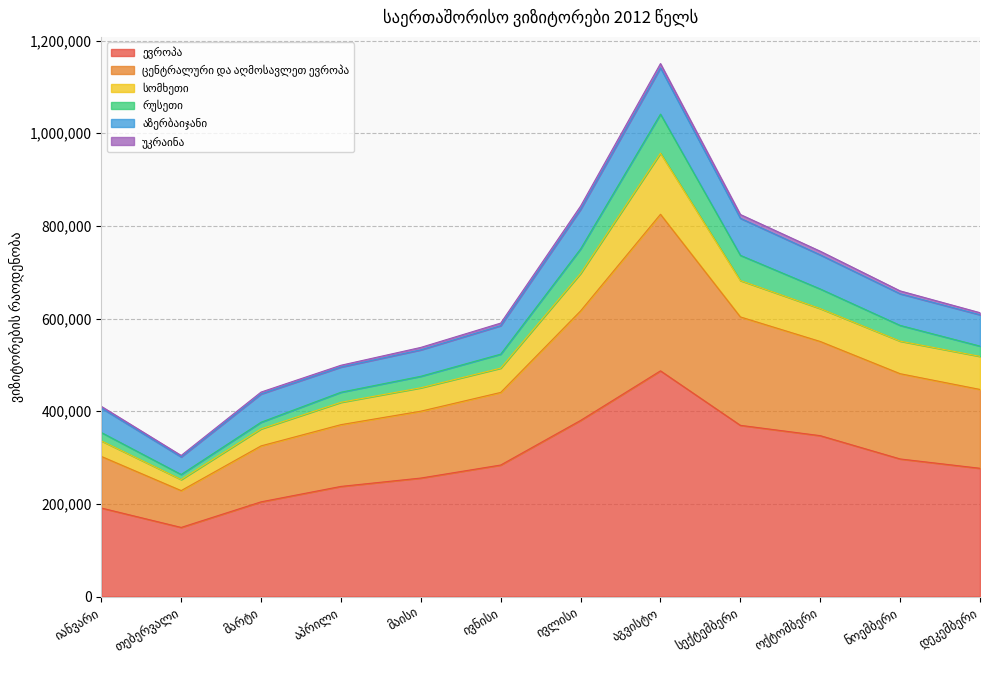

Where does the ევროპა series first go above 283834?

ივლისი